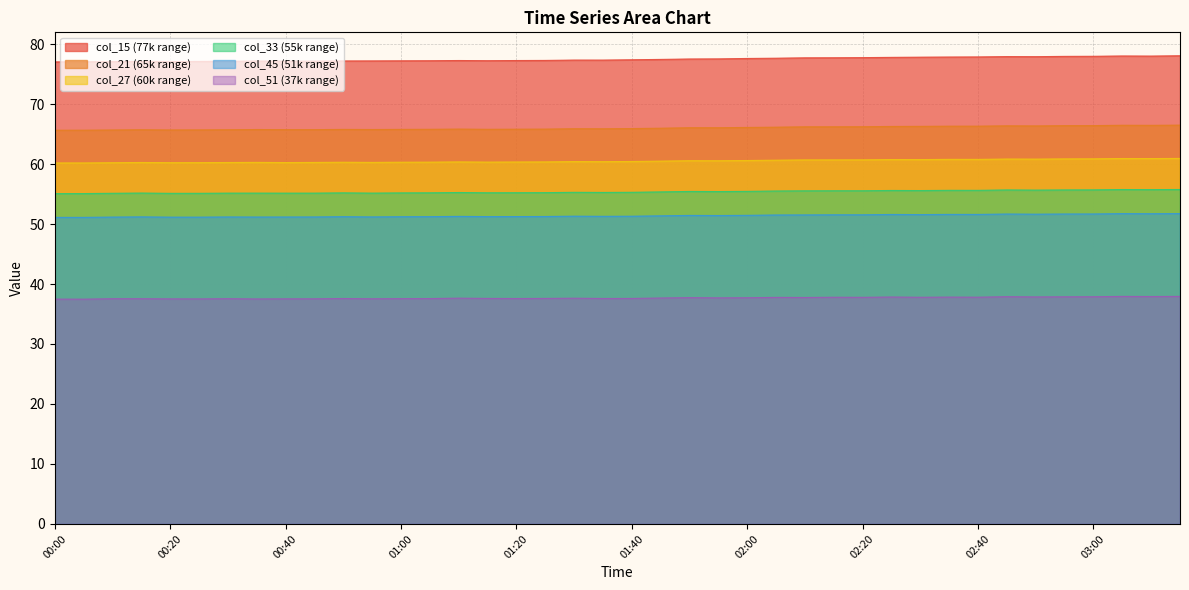

Between 01:35 and 02:05, which is larger?

02:05